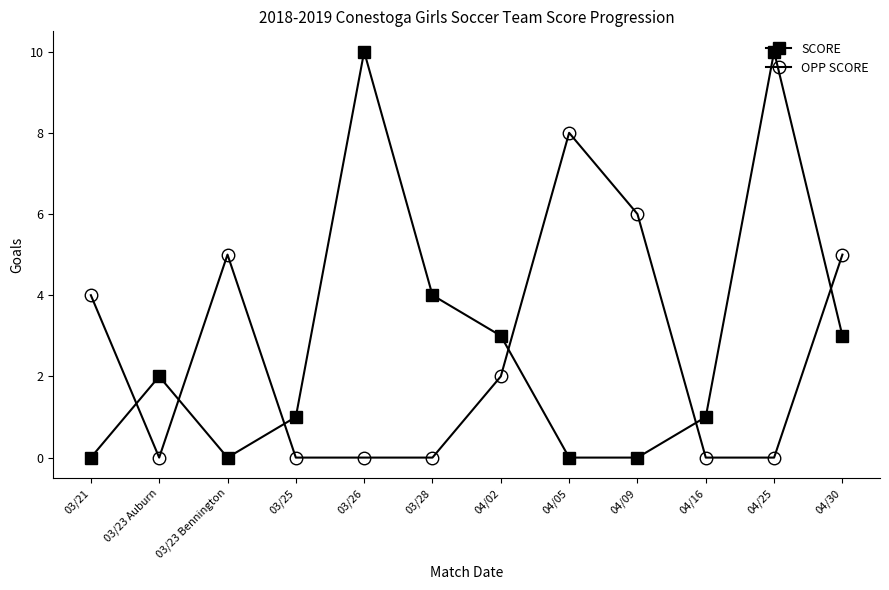

What is the maximum value shown in the chart?

10